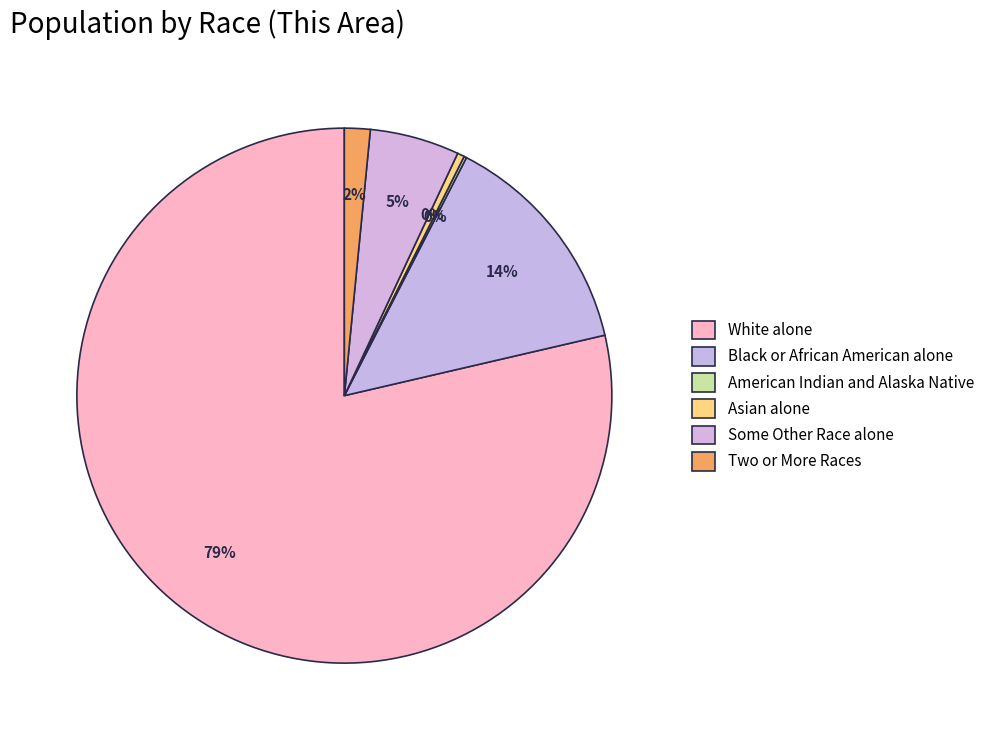

What is the majority slice?

White alone